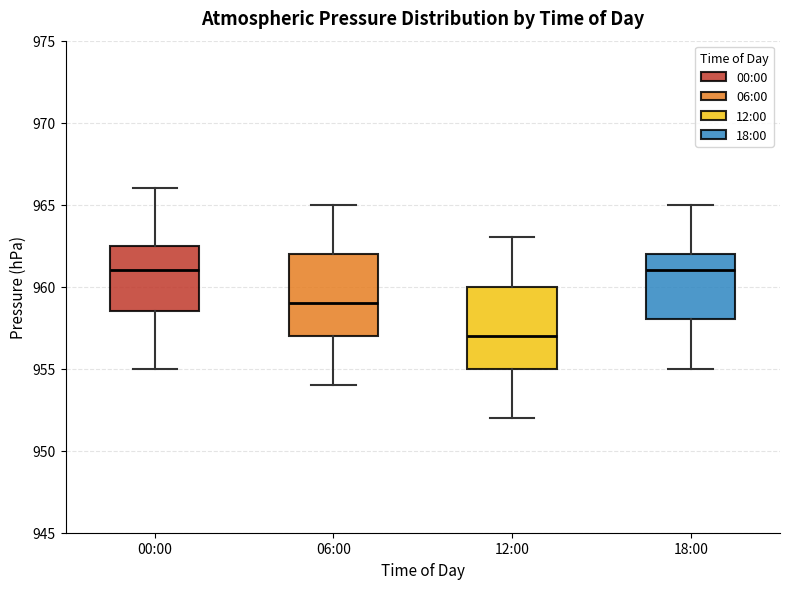

Reading left to right, transcribe this box plot: for each box, give where its median line is, the range the box spans, and where its two whiskers end, as read against the y-axis. The values are not printed on the chart, so give them approximately, as read against the axis.

00:00: median 961.0, box 958.5 to 962.5, whiskers 955.0 to 966.0
06:00: median 959.0, box 957.0 to 962.0, whiskers 954.0 to 965.0
12:00: median 957.0, box 955.0 to 960.0, whiskers 952.0 to 963.0
18:00: median 961.0, box 958.0 to 962.0, whiskers 955.0 to 965.0